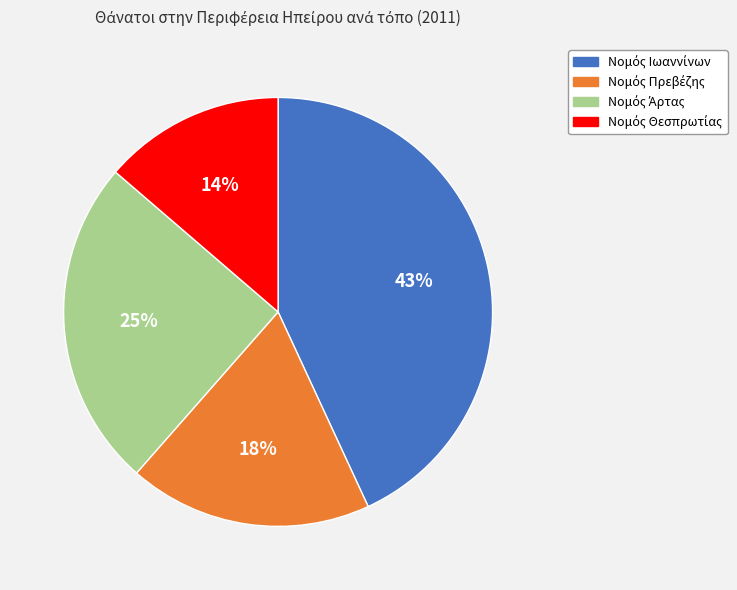

Is there any slice that represents more than half of the pie?

No